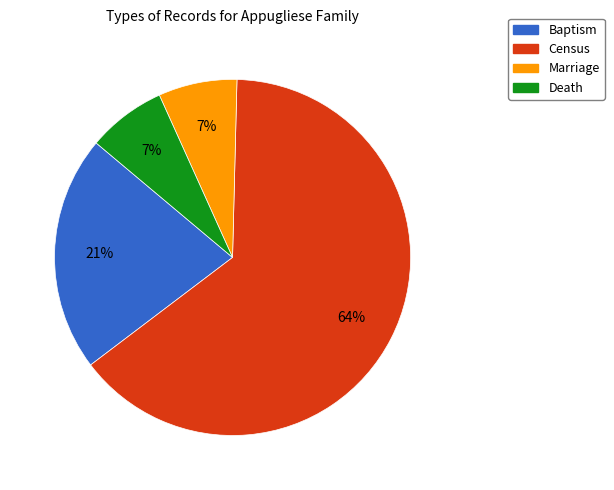

Do Death and Marriage together represent more than half of the pie?

No